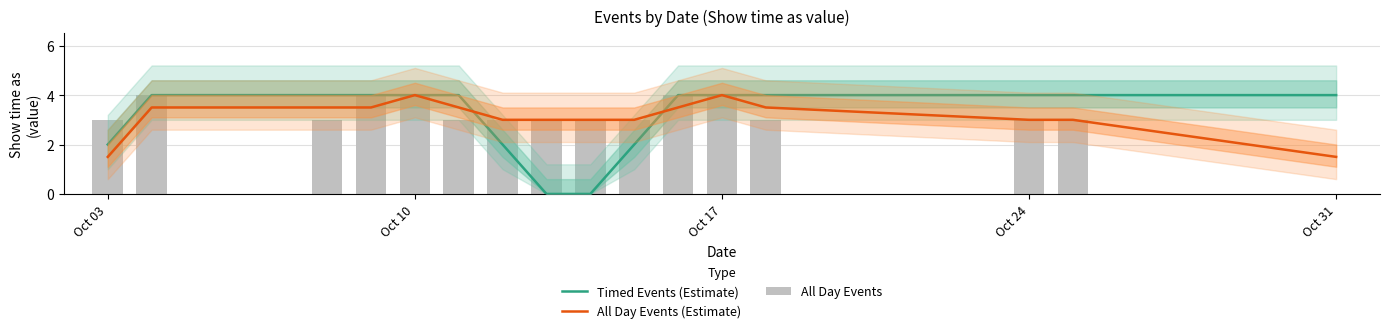

What is the average value of the All Day Events series?

3.1